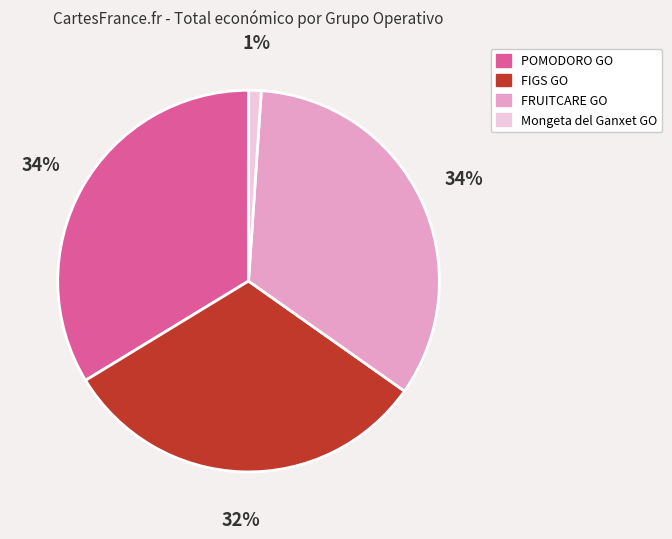

To the nearest percent, what percentage of the pie is FIGS GO?

32%